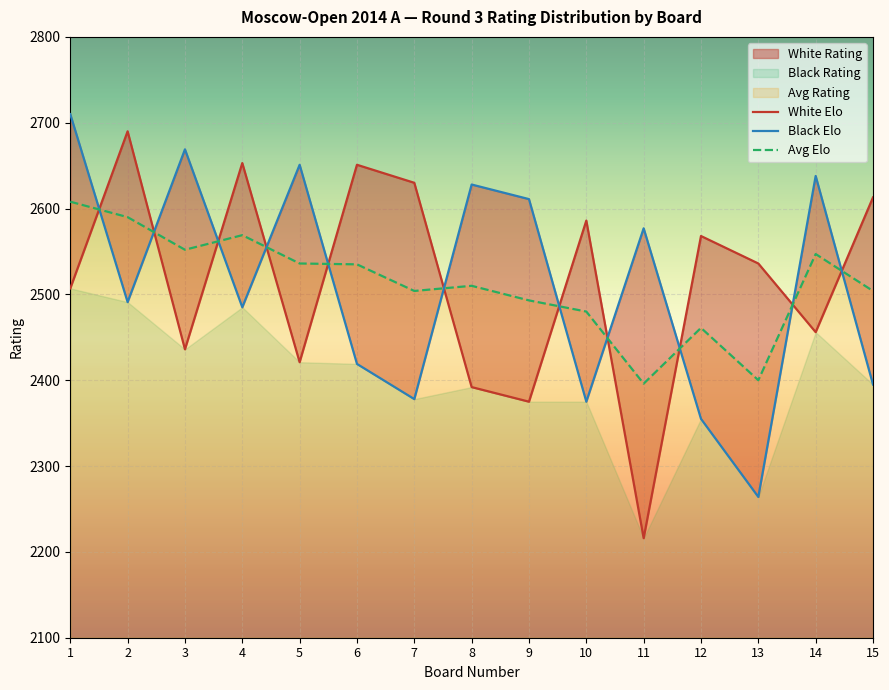

In Black Rating, how many points are higher than both neighbors (excluding endpoints)?

5